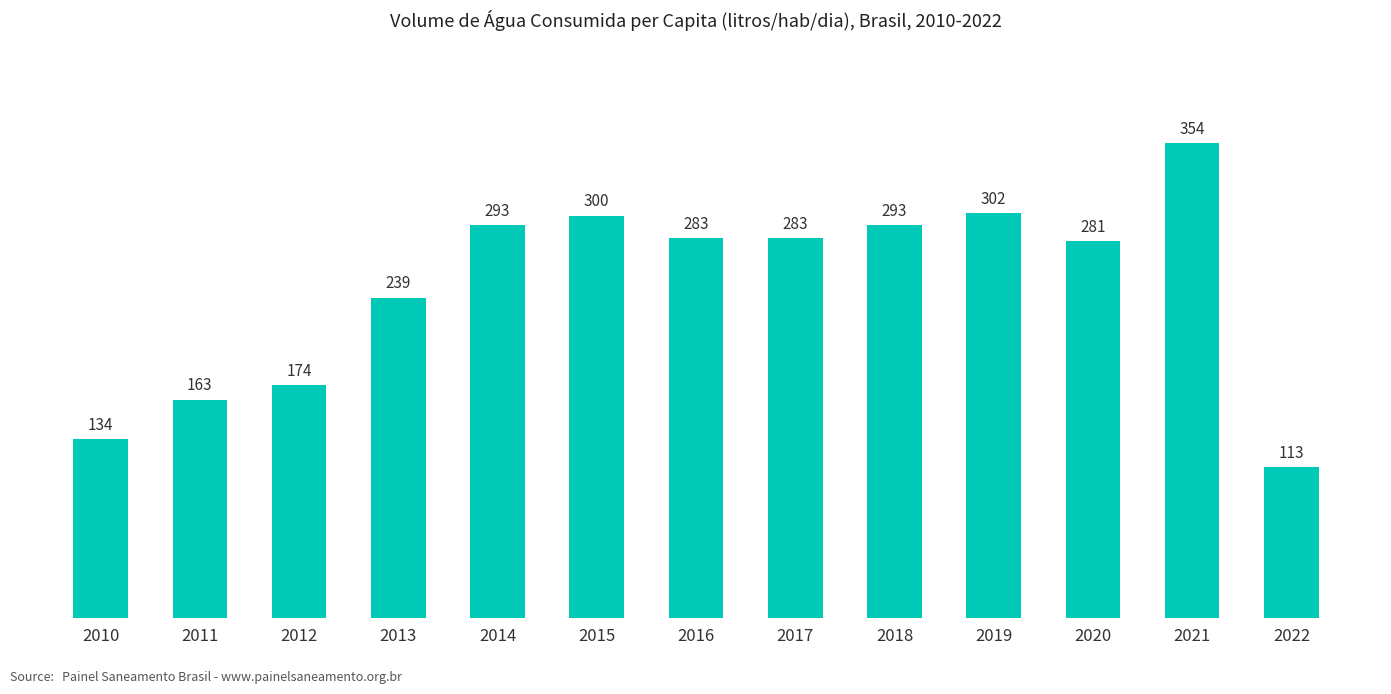

Which has a higher value, 2015 or 2022?

2015